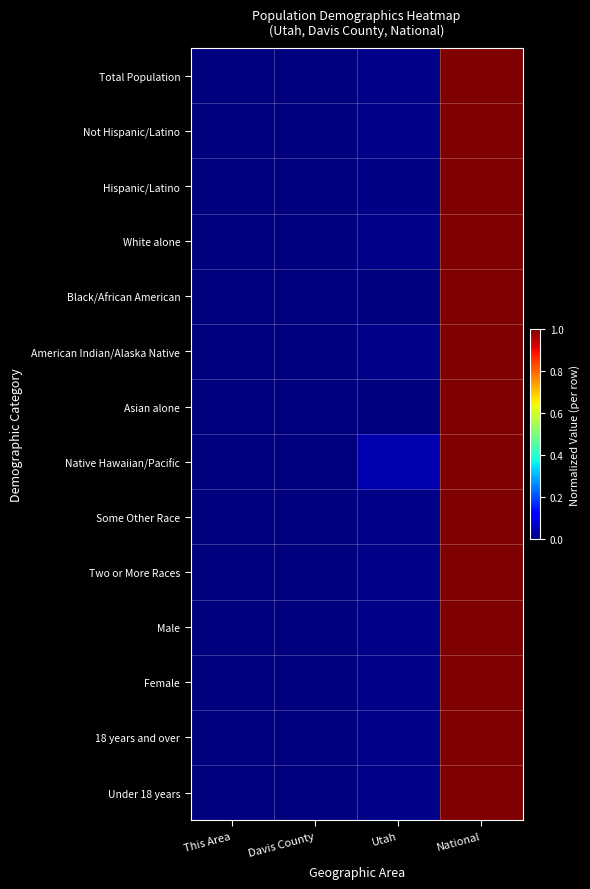

Reading left to right, list all the values displayed in this chart.

Total Population: This Area=0.0	Davis County=0.0	Utah=0.0	National=1.0
Not Hispanic/Latino: This Area=0.0	Davis County=0.0	Utah=0.0	National=1.0
Hispanic/Latino: This Area=0.0	Davis County=0.0	Utah=0.0	National=1.0
White alone: This Area=0.0	Davis County=0.0	Utah=0.0	National=1.0
Black/African American: This Area=0.0	Davis County=0.0	Utah=0.0	National=1.0
American Indian/Alaska Native: This Area=0.0	Davis County=0.0	Utah=0.0	National=1.0
Asian alone: This Area=0.0	Davis County=0.0	Utah=0.0	National=1.0
Native Hawaiian/Pacific: This Area=0.0	Davis County=0.0	Utah=0.0	National=1.0
Some Other Race: This Area=0.0	Davis County=0.0	Utah=0.0	National=1.0
Two or More Races: This Area=0.0	Davis County=0.0	Utah=0.0	National=1.0
Male: This Area=0.0	Davis County=0.0	Utah=0.0	National=1.0
Female: This Area=0.0	Davis County=0.0	Utah=0.0	National=1.0
18 years and over: This Area=0.0	Davis County=0.0	Utah=0.0	National=1.0
Under 18 years: This Area=0.0	Davis County=0.0	Utah=0.0	National=1.0